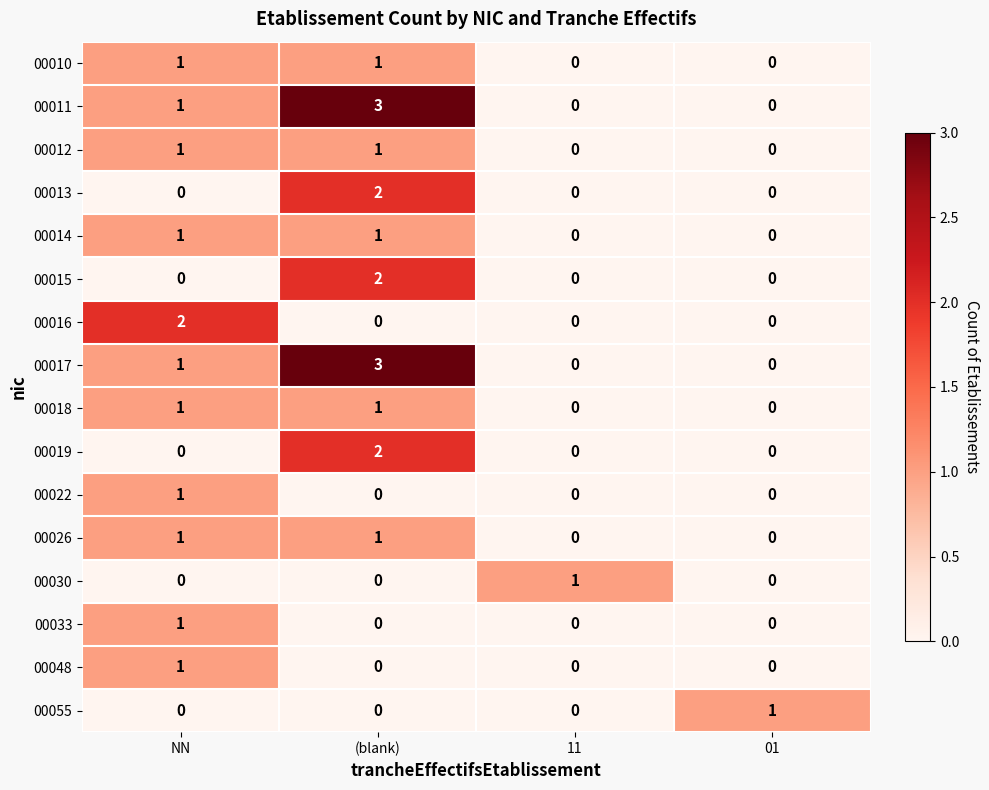

What is the sum of all 00011 values?

4